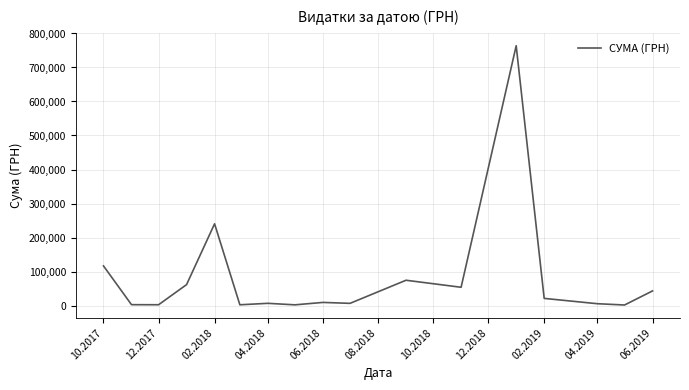

What is the greatest value displayed?

763991.5